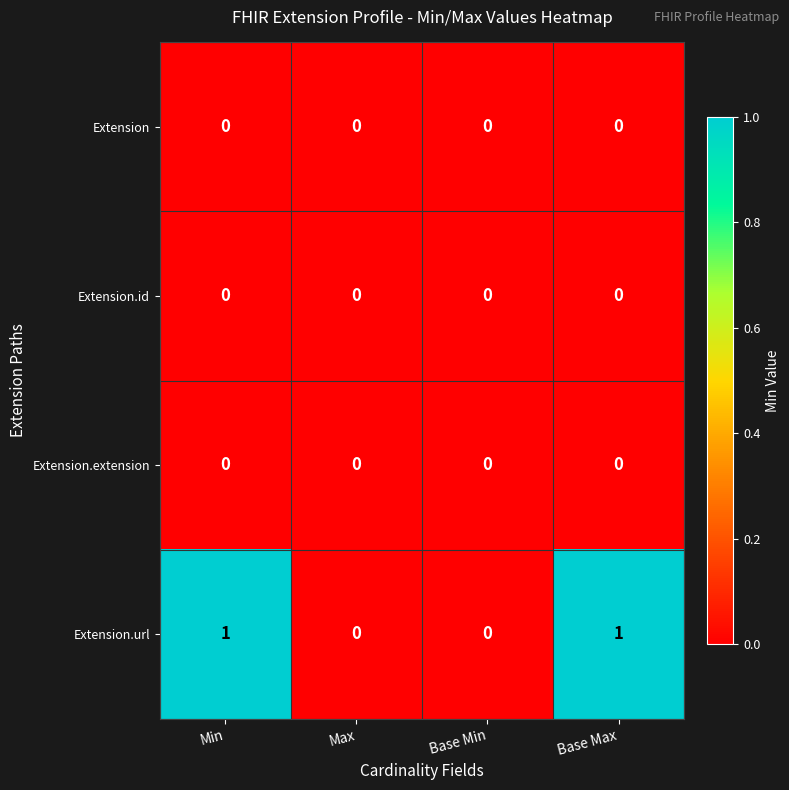

How many Extension.url values are between 0 and 1?

4